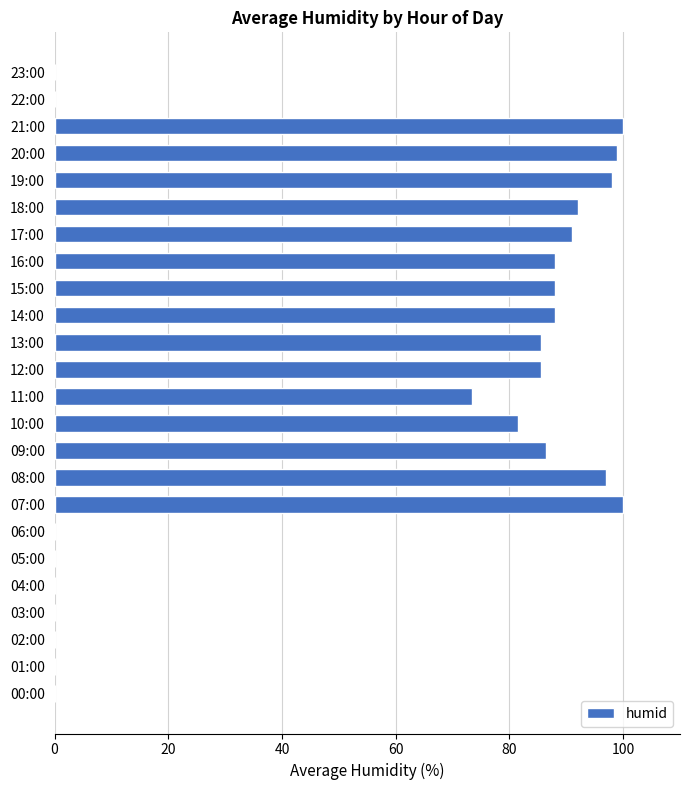

What is the sum of all values?

1353.5